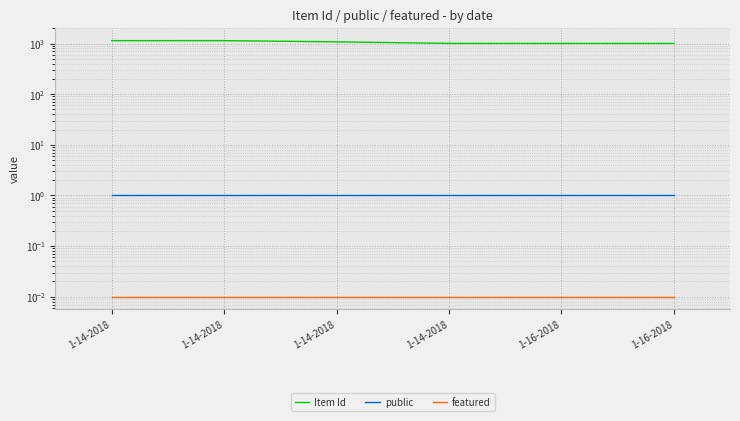

True or false: featured and public intersect in this chart.

False